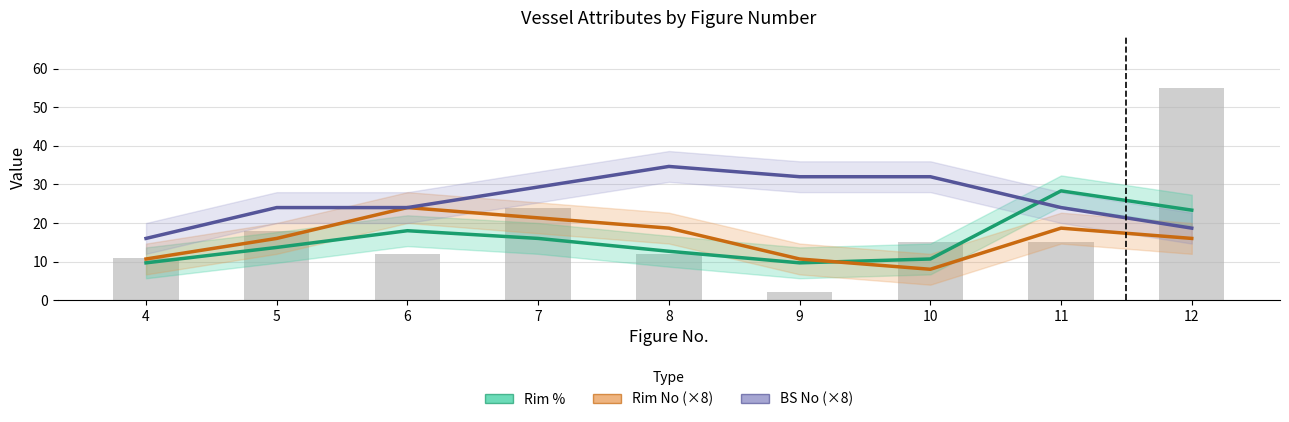

At 10, list the series in order from largest to smallest.

BS No (×8), Rim %, Rim No (×8)